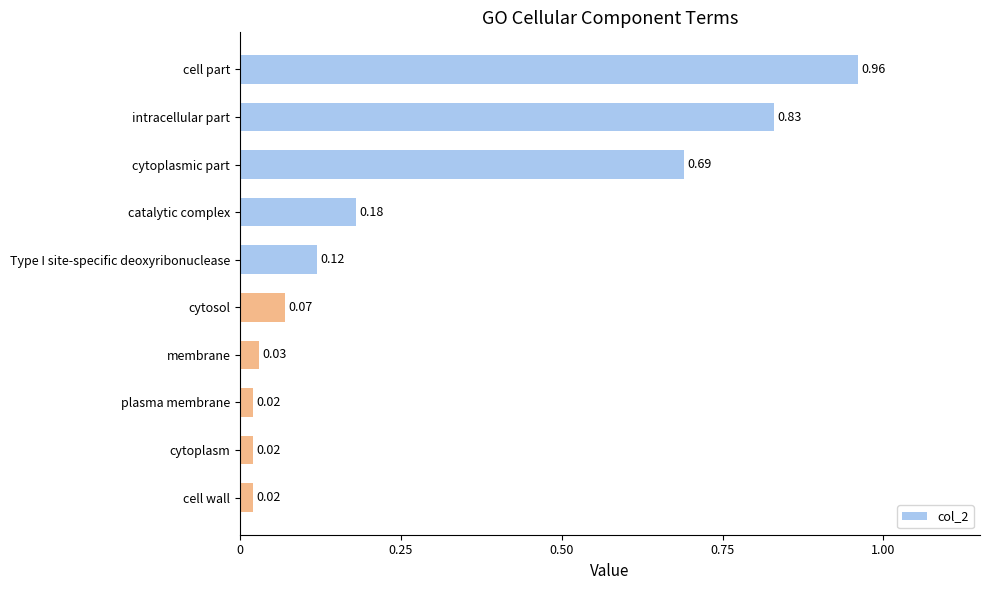

What is the average value?

0.3